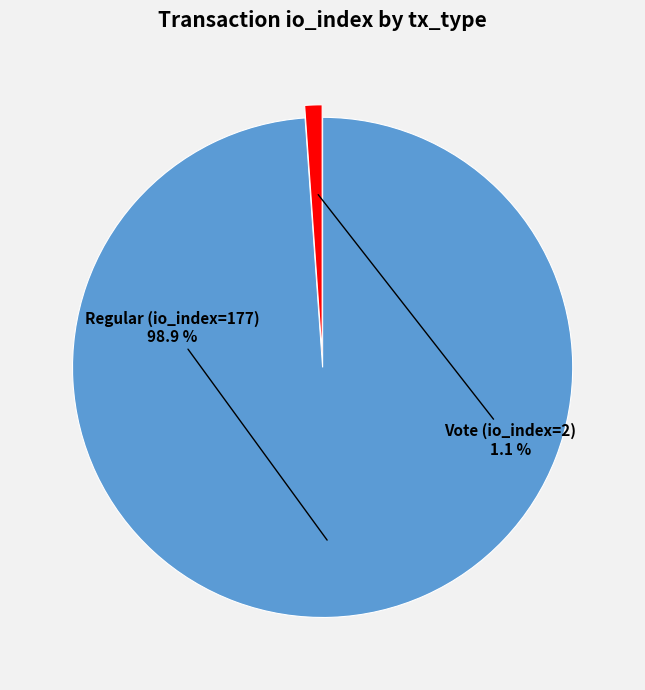

Is there any slice that represents more than half of the pie?

Yes